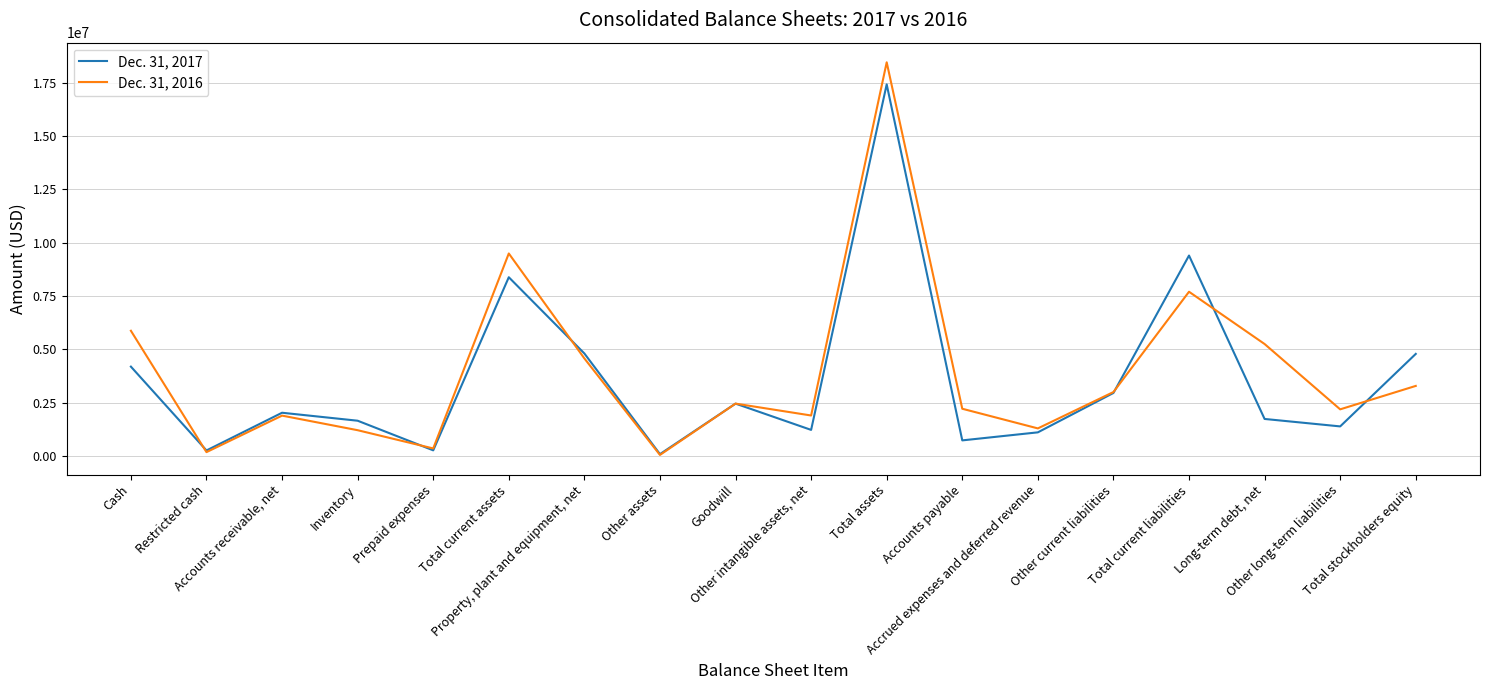

What is the sum of the Dec. 31, 2017 values at Prepaid expenses and Property, plant and equipment, net?

5066964